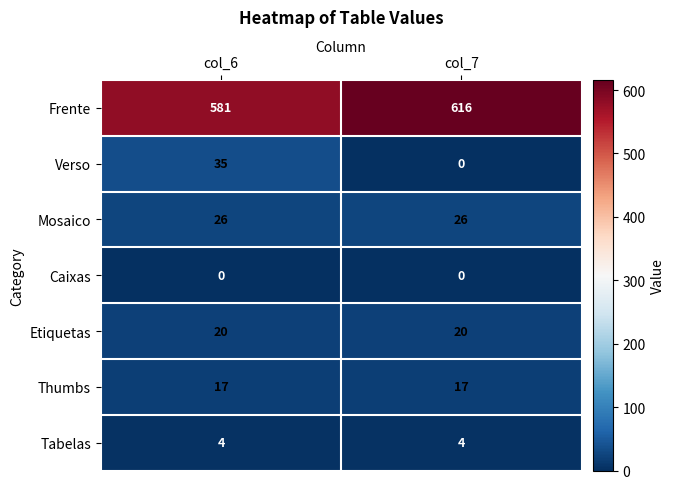

What is the total value across all series at col_6?

683